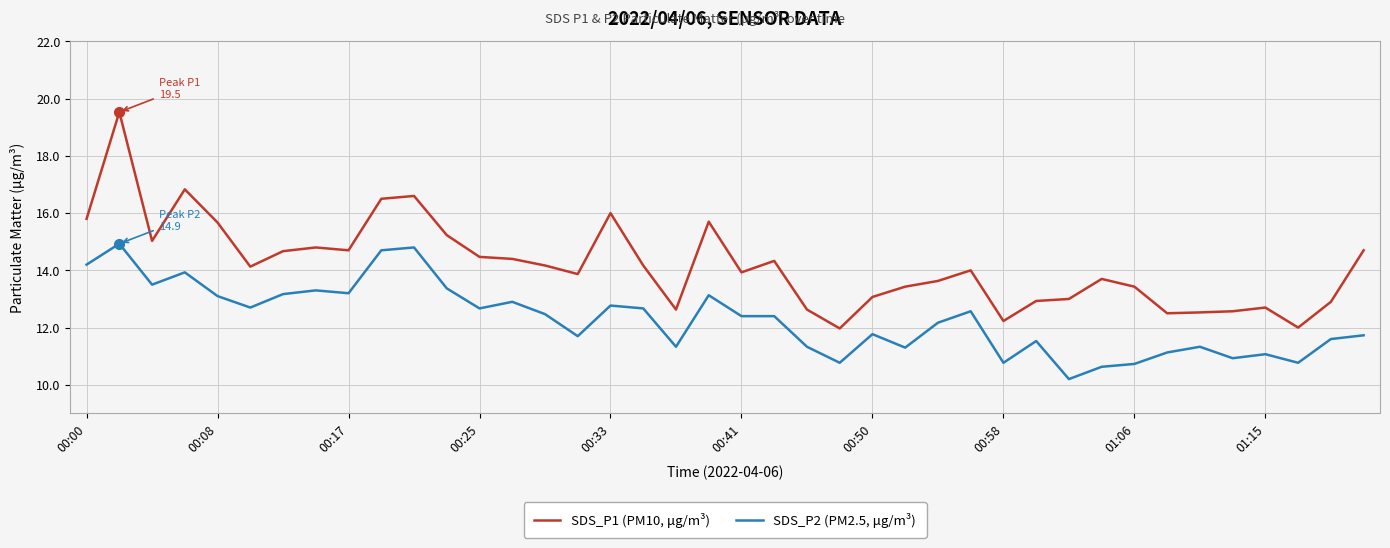

What are all the series names shown in the legend?

SDS_P1 (PM10, μg/m³), SDS_P2 (PM2.5, μg/m³)